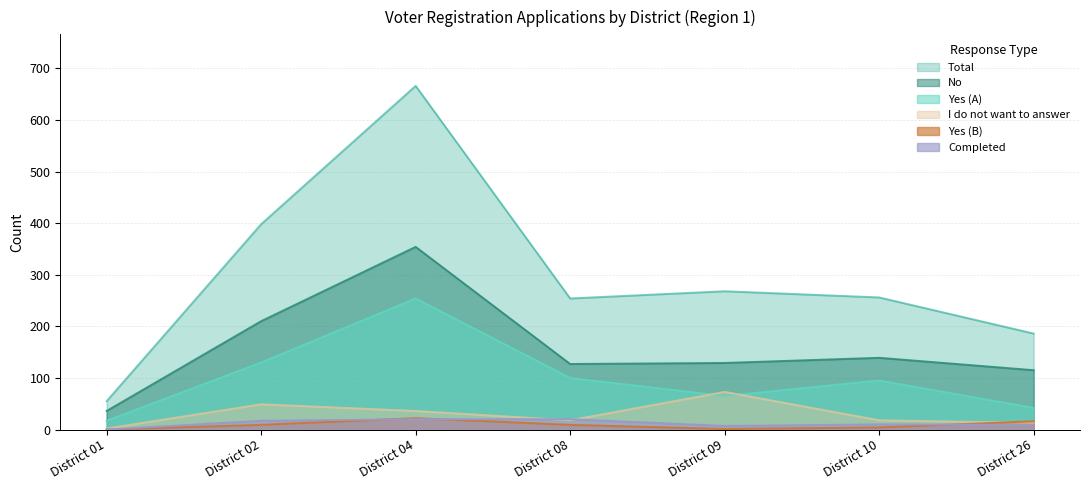

True or false: Yes (B) has a value of 9 at District 01.

False